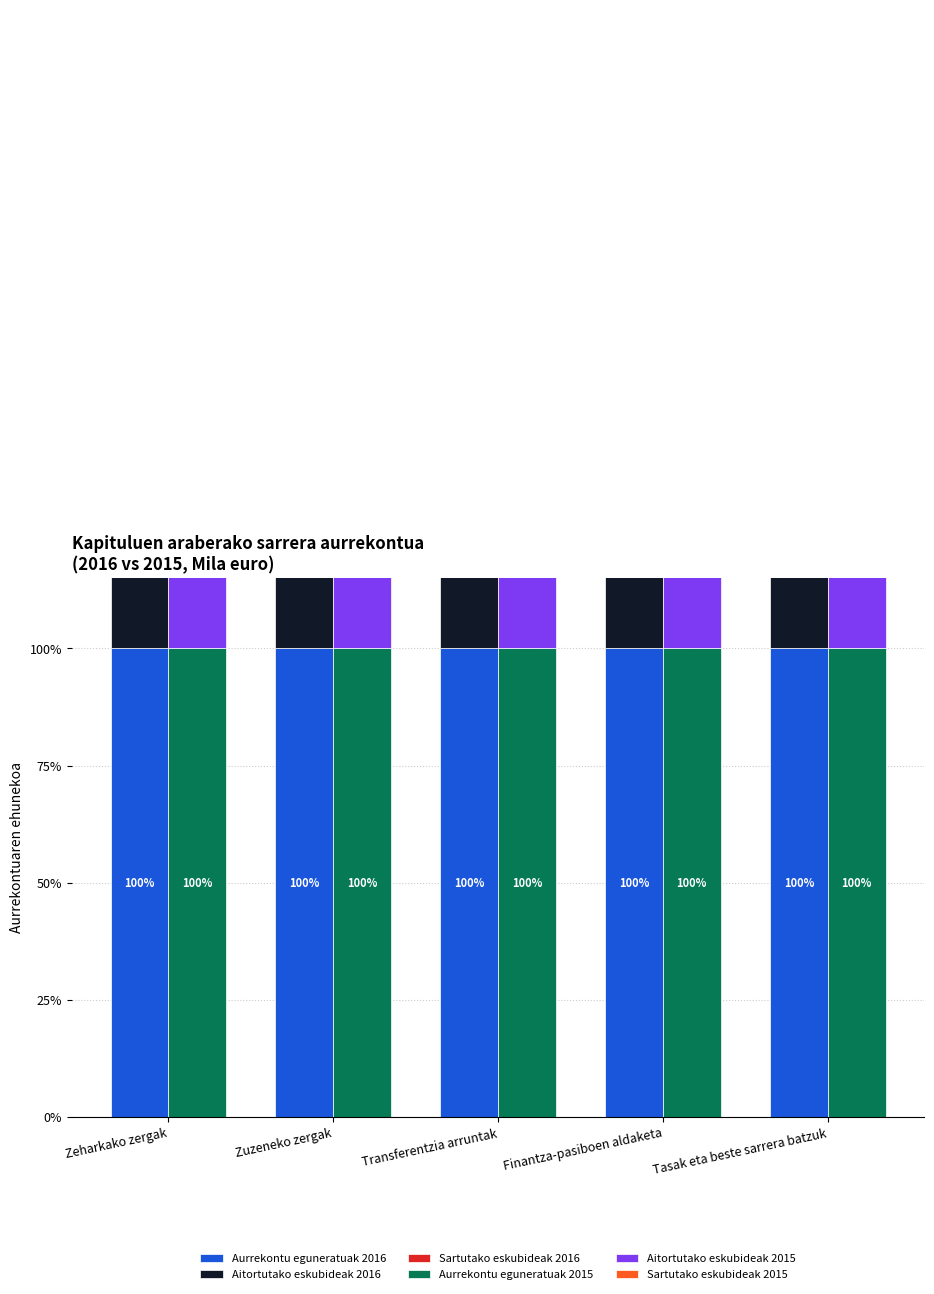

What is the difference between the second highest and second lowest values in the Aitortutako eskubideak 2015 series?

27.7